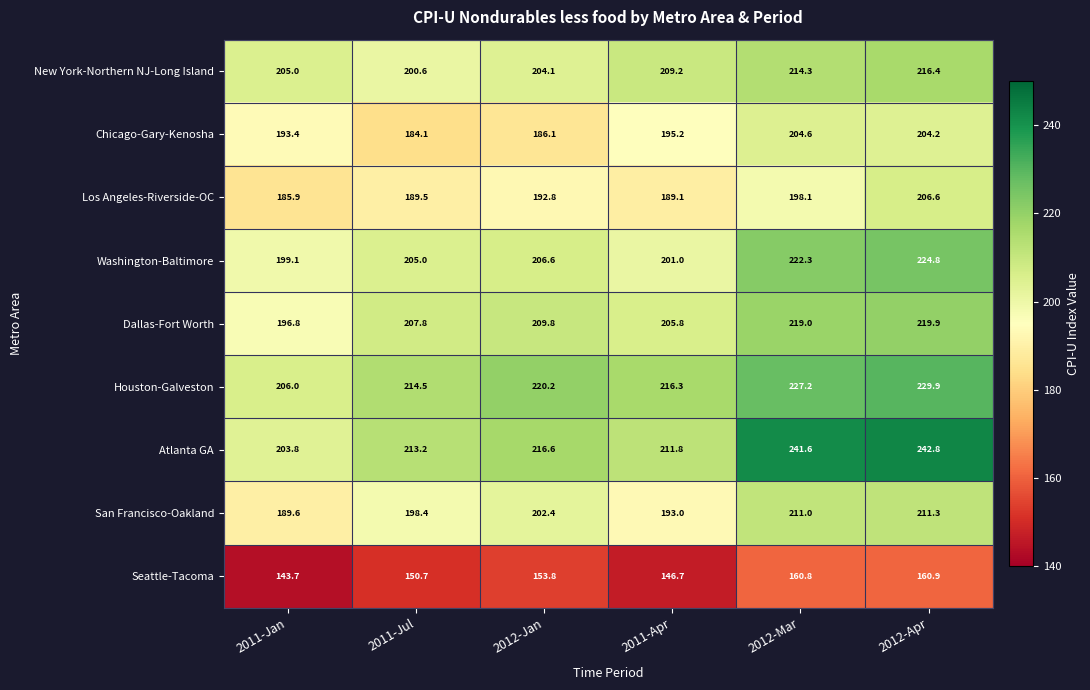

At which category does the chart reach its peak across all series?

2012-Apr